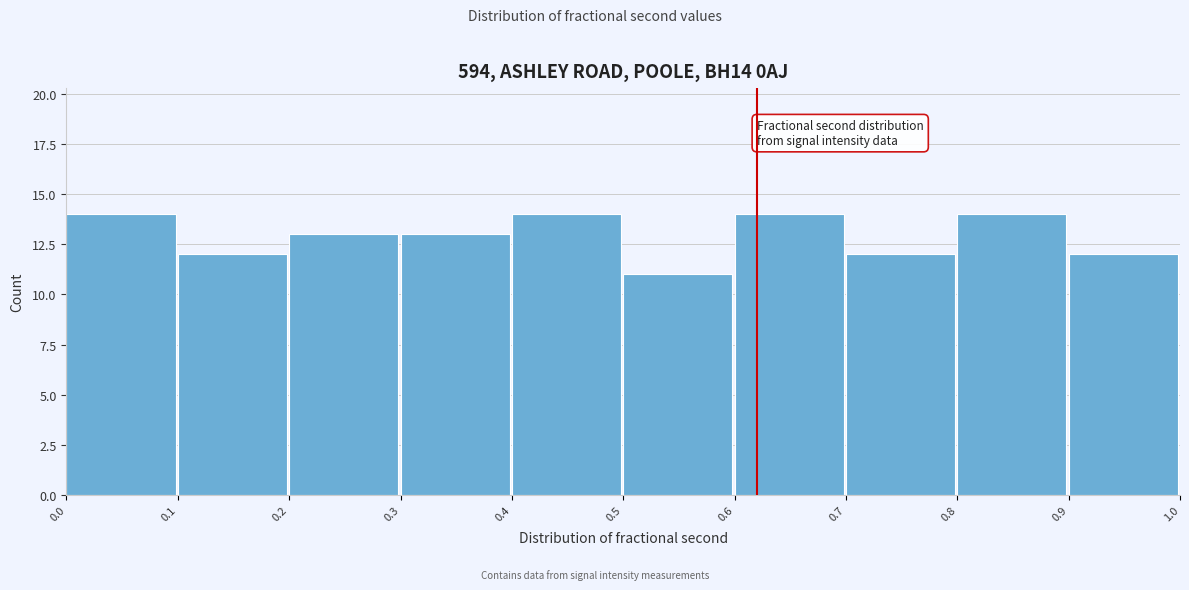

What is the height of the bar covering 0.7 to 0.8 on the x-axis? The values are not printed on the chart, so give them approximately, as read against the axis.

12